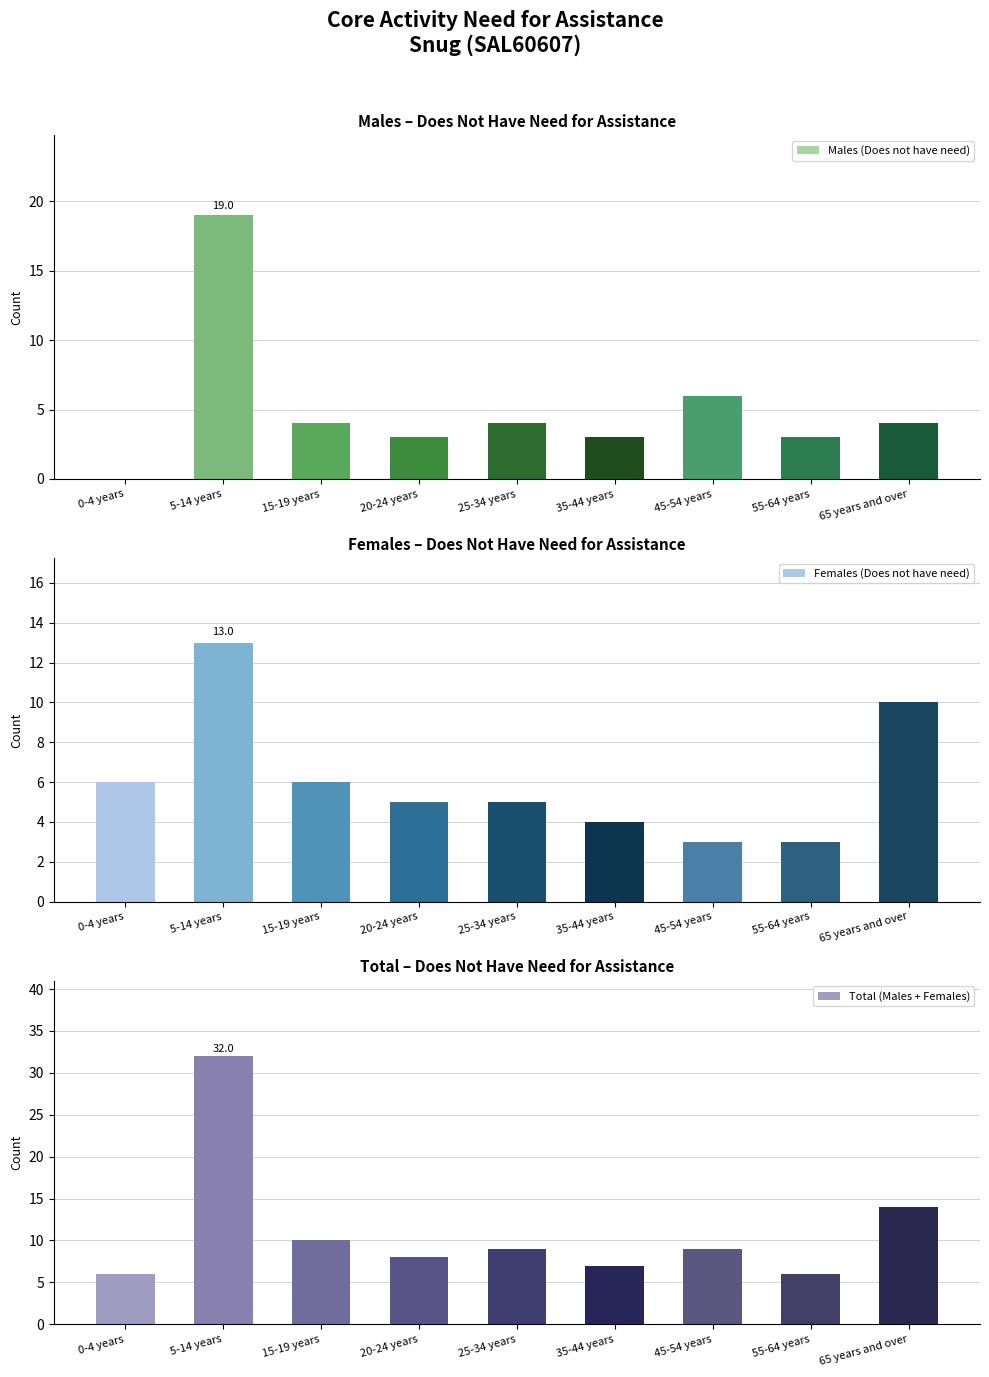

What position from the left is 45-54 years?

7